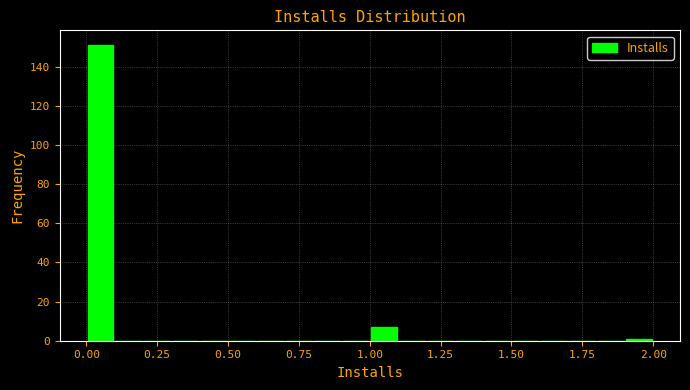

Around what value on the x-axis is the tallest bar? Give the approximate position of its centre, as read against the axis.

0.05